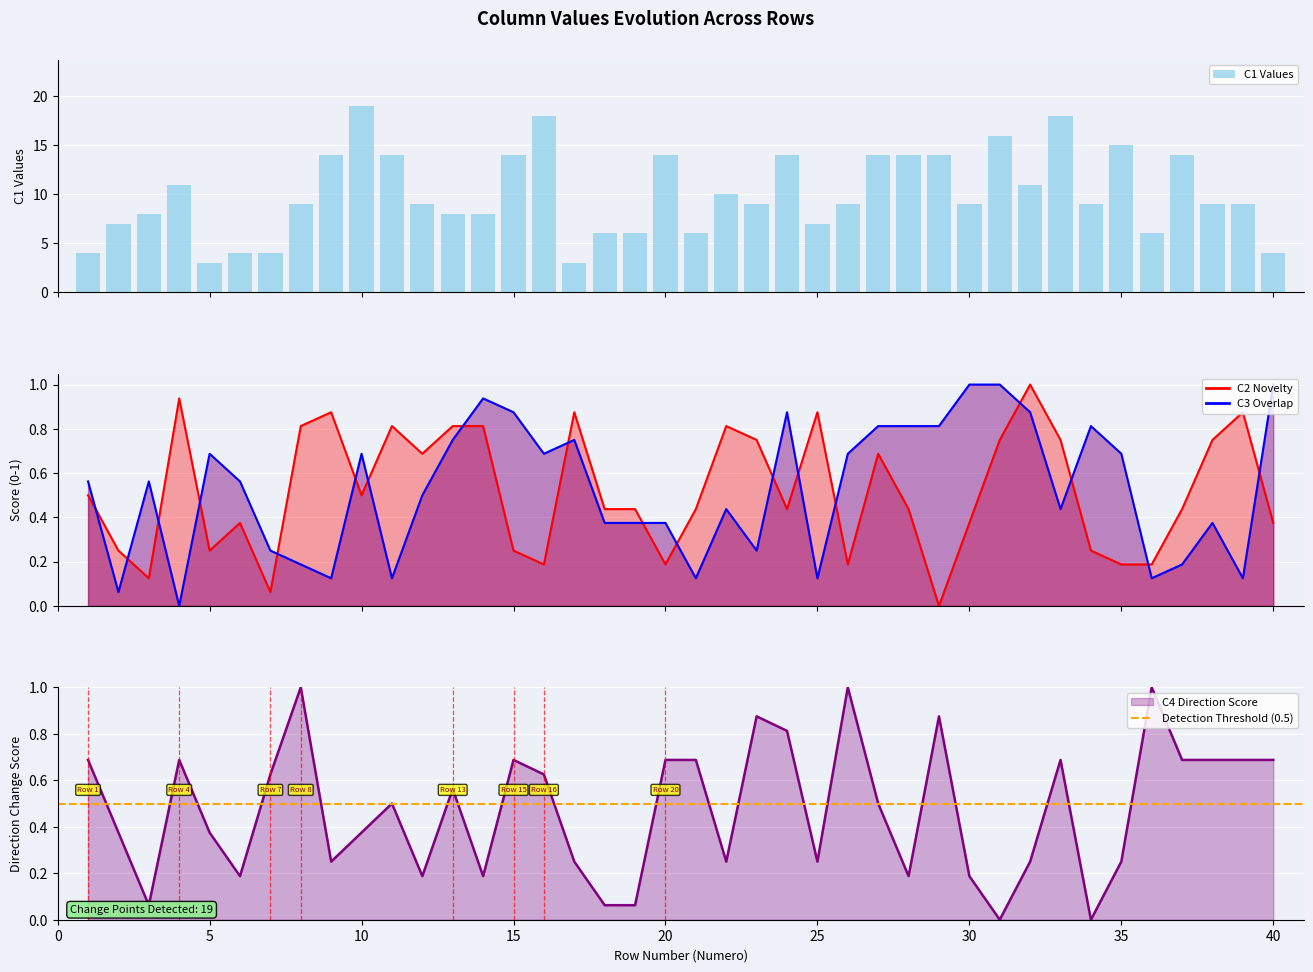

Is it true that C1 equals 24.9 at 29?

False